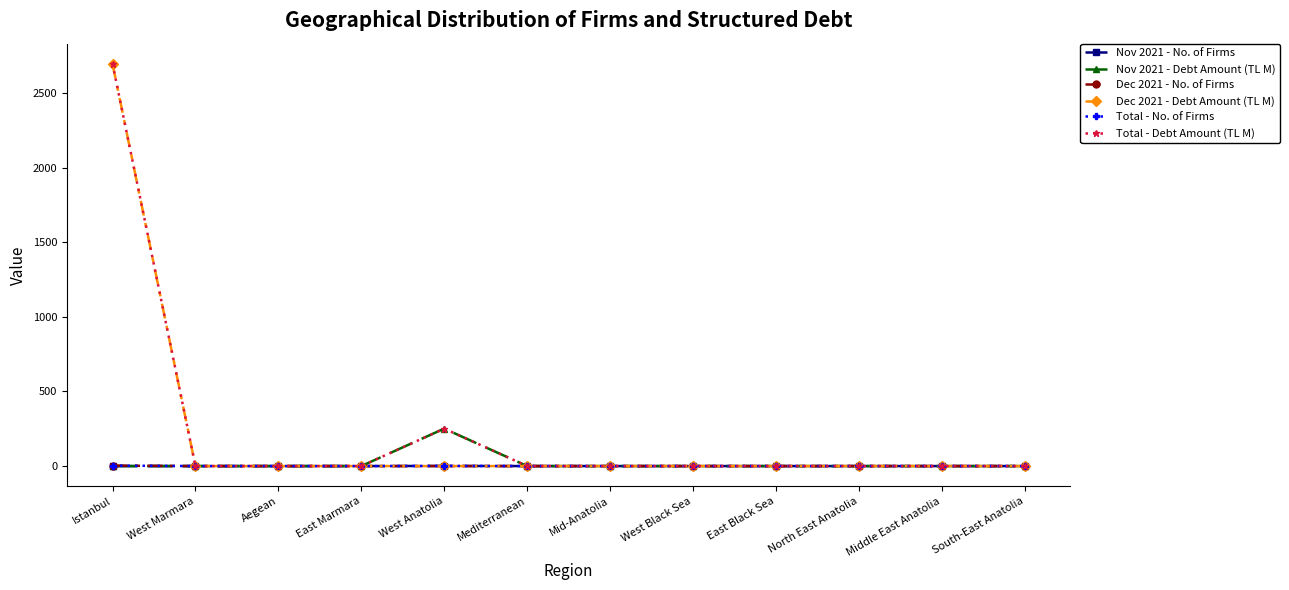

Count the Nov 2021 - No. of Firms values in the range 0 to 1.

12